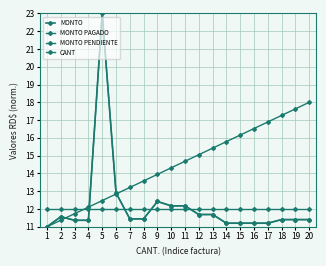

The value of MONTO PENDIENTE at 17 is 12.0. True or false?

True